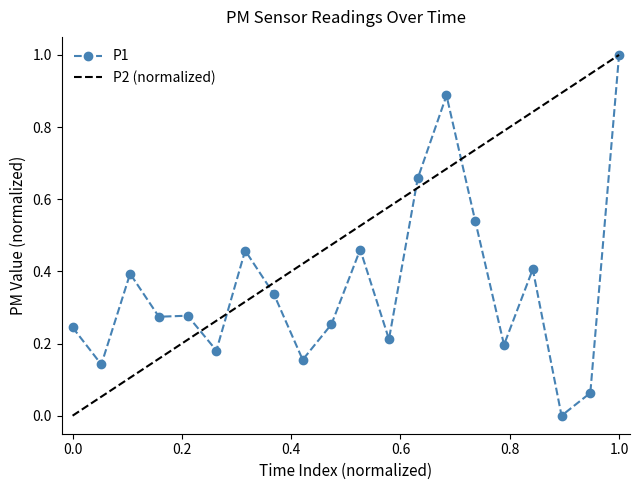

True or false: P1 has more than 0 points higher than both neighbors.

True